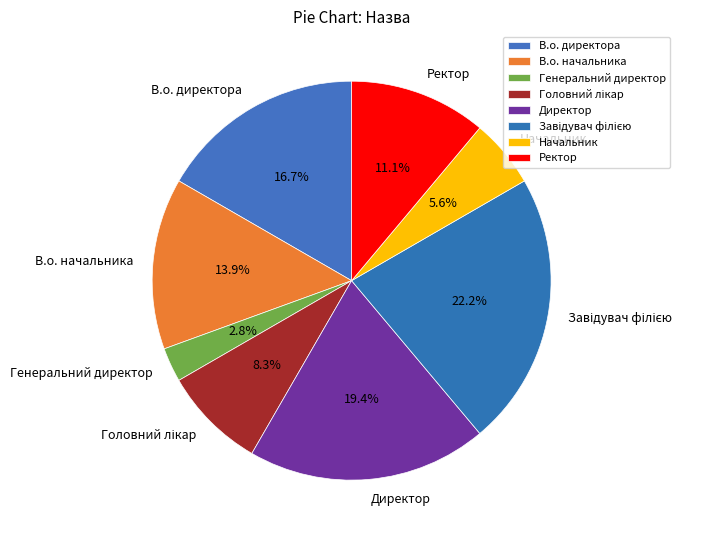

To the nearest percent, what is the combined percentage of Начальник and Генеральний директор?

8%